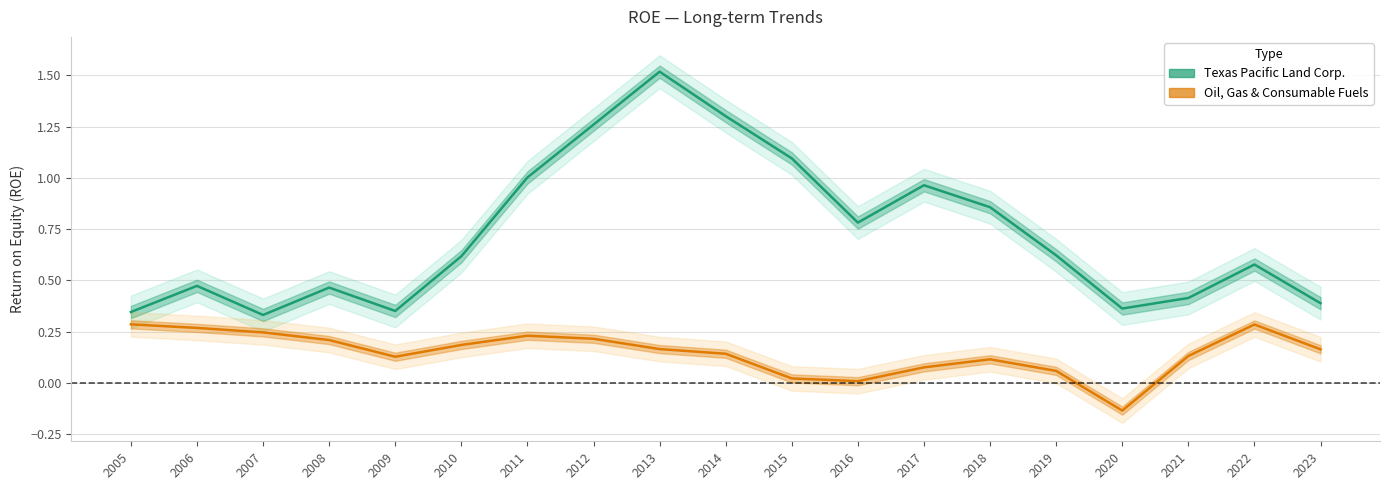

What is the sum of all Oil, Gas & Consumable Fuels values?

2.8